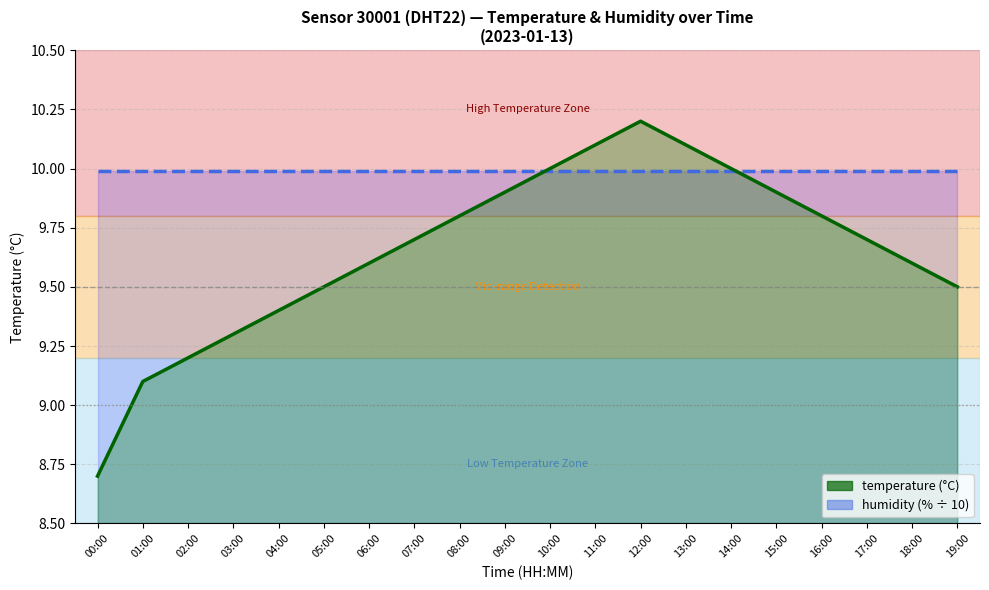

How many times do humidity (scaled) and temperature cross each other?

2